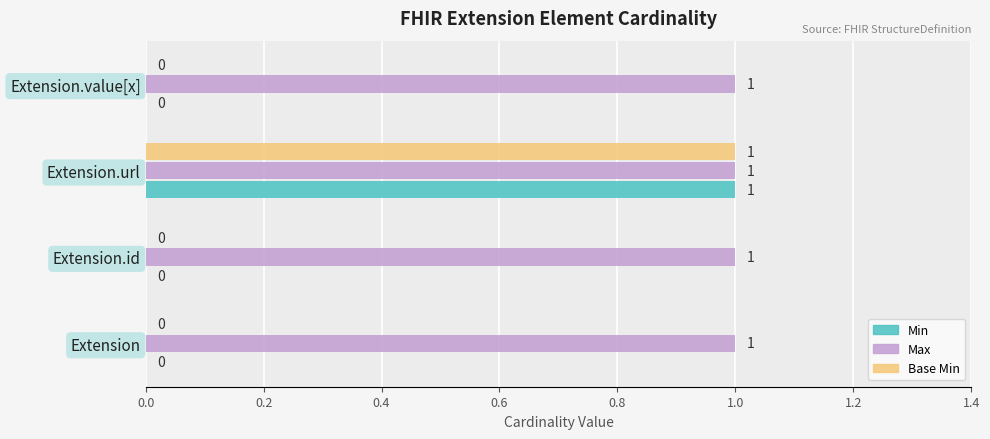

Is it true that Max equals 1 at Extension.url?

True